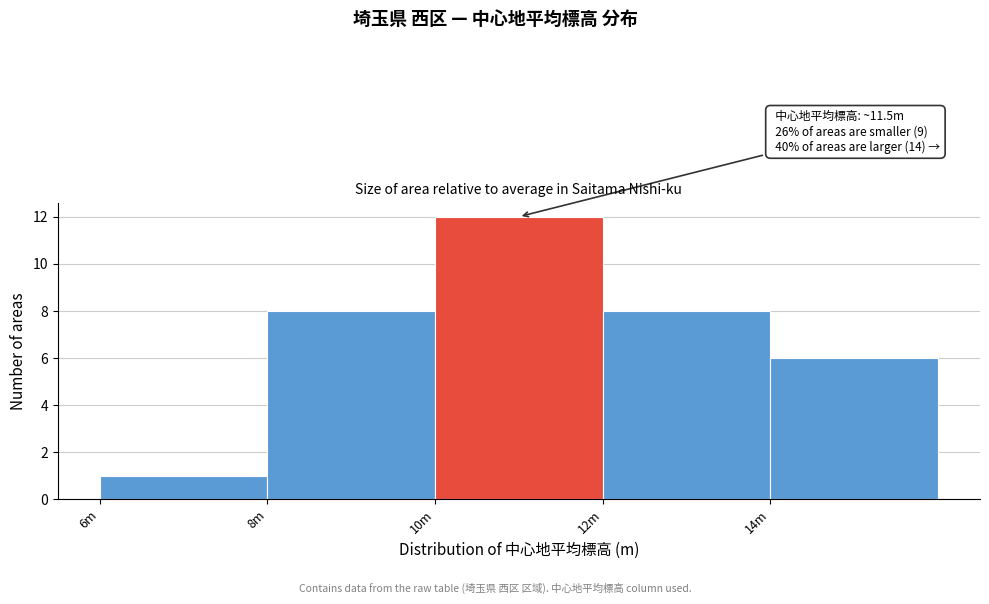

Reading left to right, transcribe all the data shown in this chart.

1	8	12	8	6